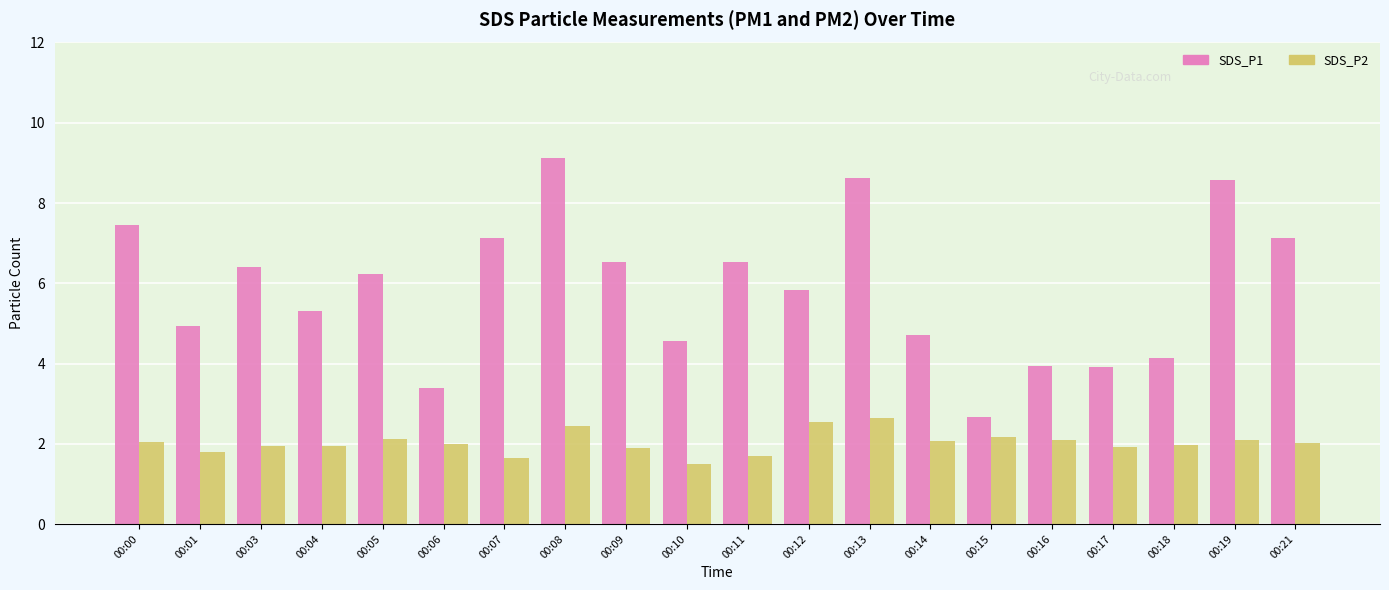

Count the number of categories in the chart.

20